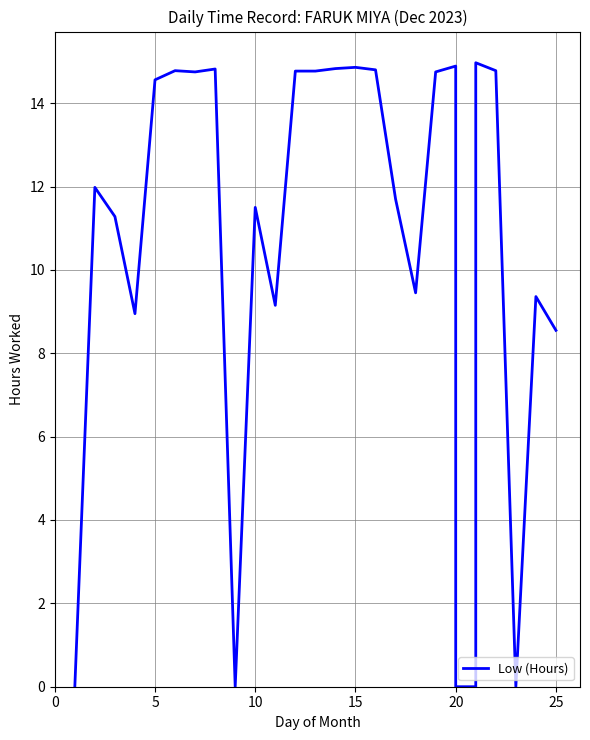

What is the sum of all values?

284.2